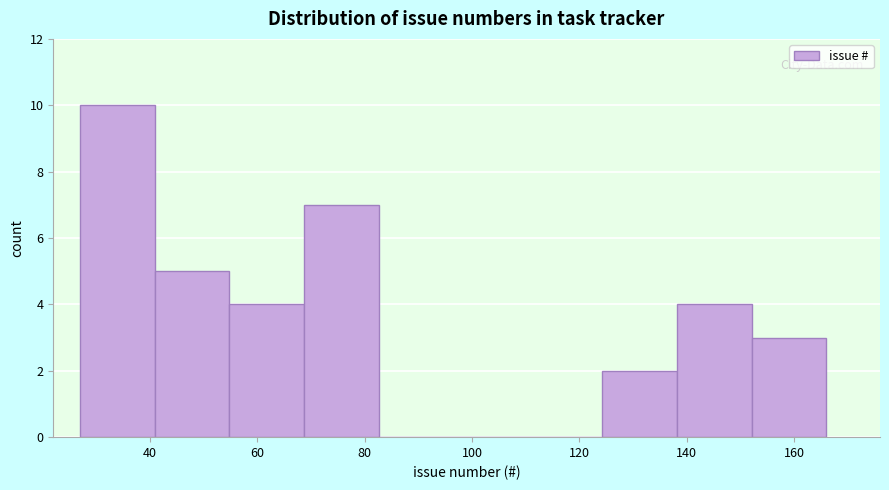

What is the height of the bar covering 124 to 138 on the x-axis? Neither the bar edges nor the heights are printed on the chart, so give them approximately, as read against the axes.

2